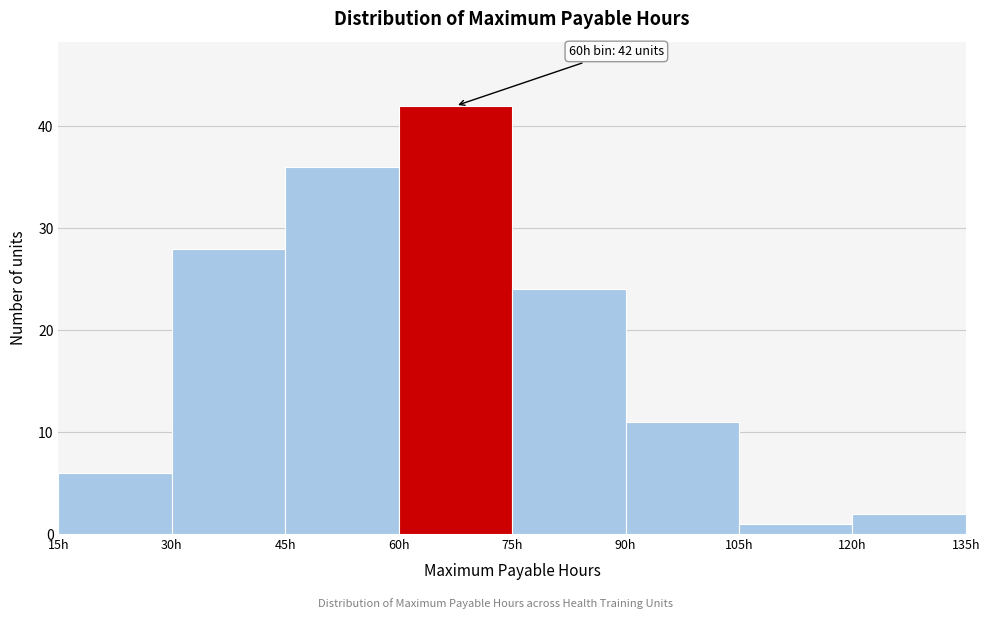

Which range on the x-axis has the tallest bar?

60 to 75